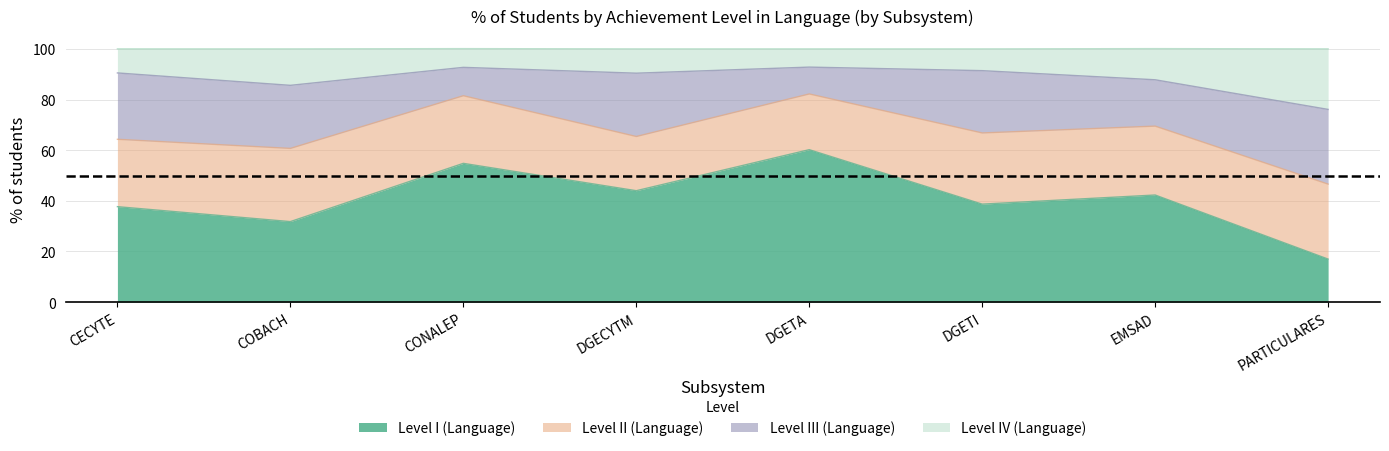

True or false: Level IV (Language) and Level I (Language) cross at least once.

False